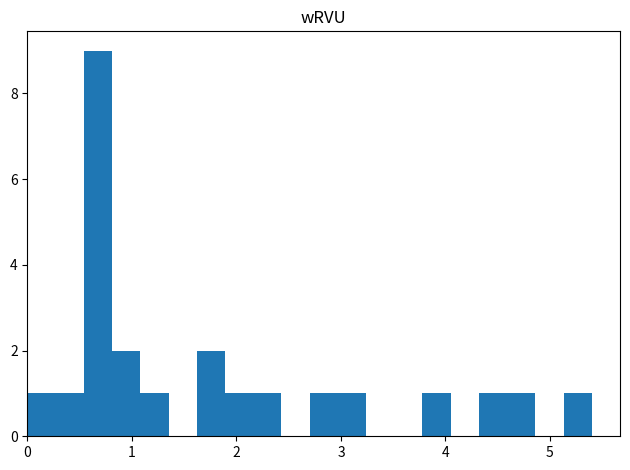

Read against the x-axis, roughly where is the centre of the tallest bar?

0.7